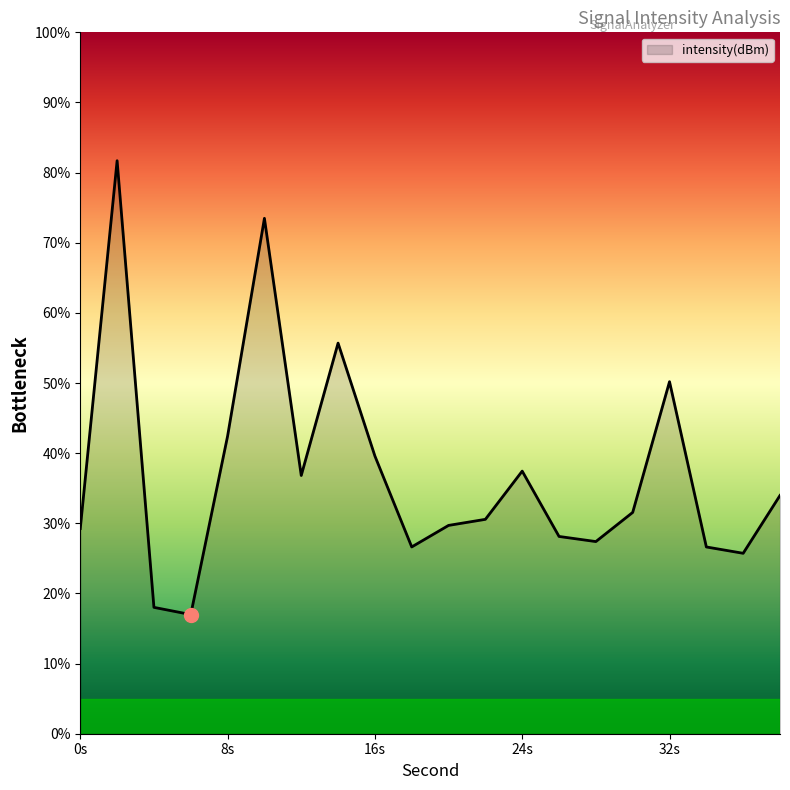

What is the greatest value displayed?

81.7